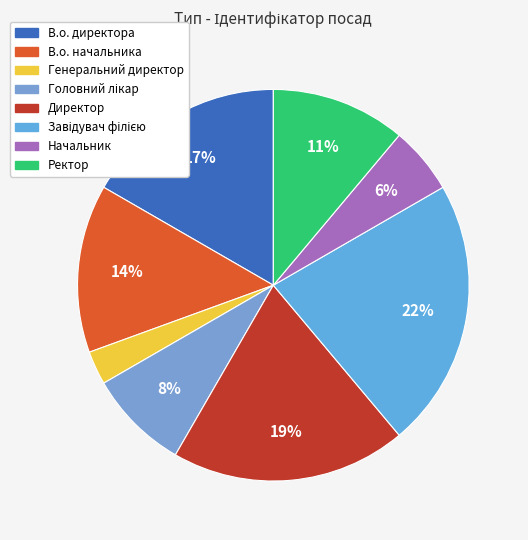

What is the smallest slice in the pie chart?

Генеральний директор